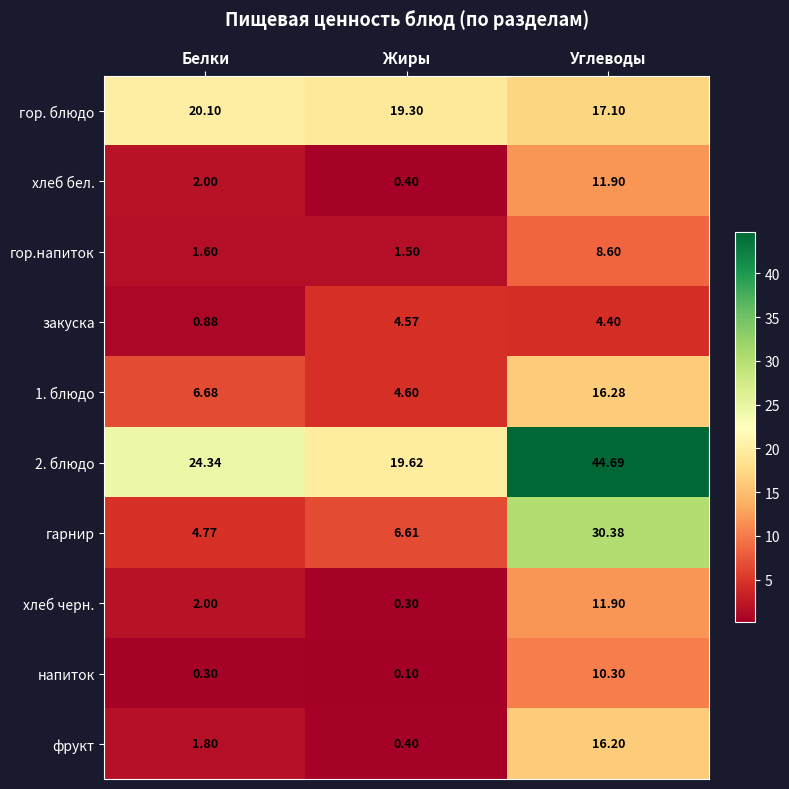

Rank the categories by 1. блюдо value from lowest to highest.

Жиры, Белки, Углеводы